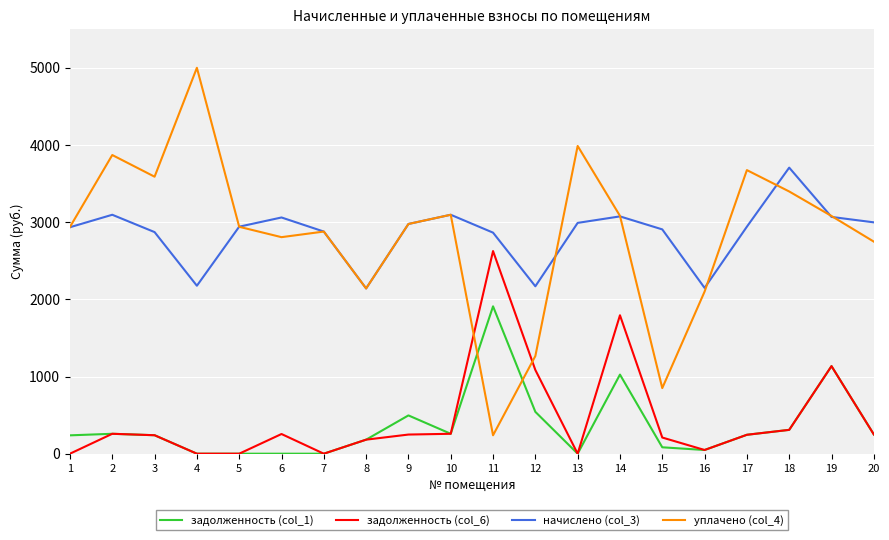

Which series has the widest spread of values?

уплачено (col_4)